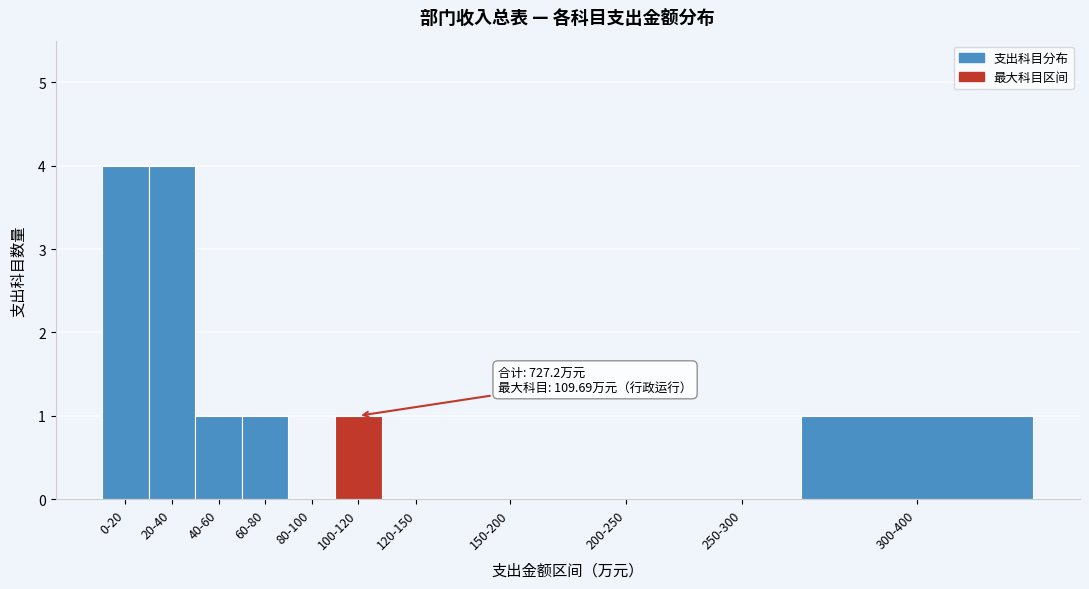

Reading left to right, extract all data points from this chart.

0-20=4	20-40=4	40-60=1	60-80=1	80-100=0	100-120=1	120-150=0	150-200=0	200-250=0	250-300=0	300-400=1